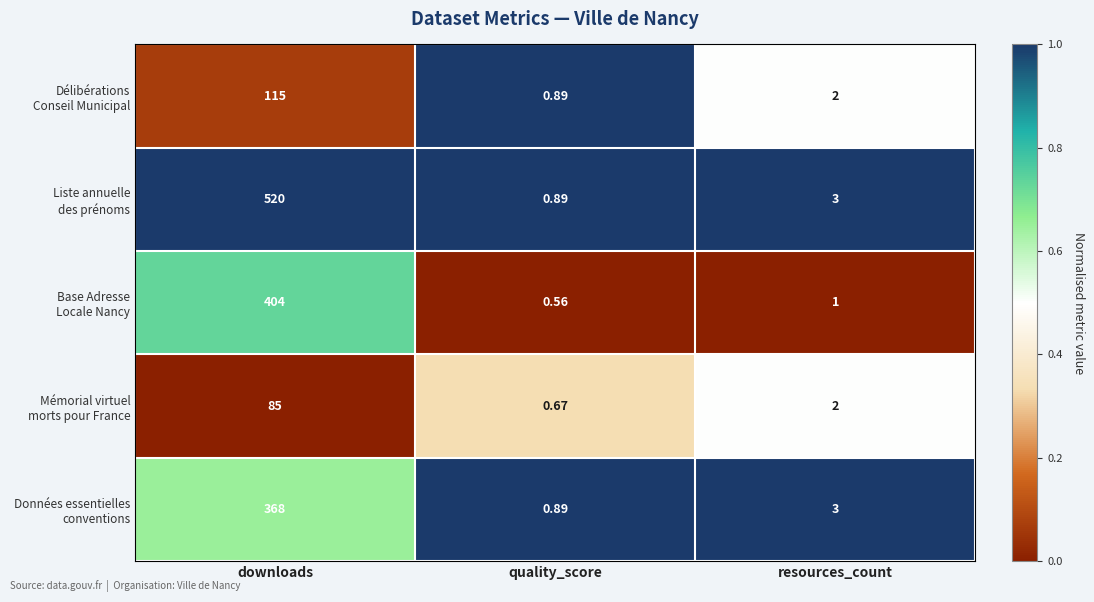

Count the number of data series in this chart.

5